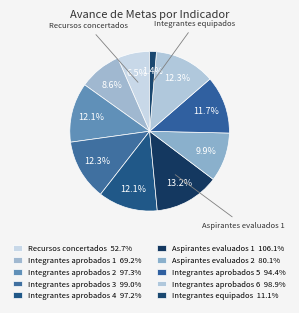

How many slices are in this pie chart?

10